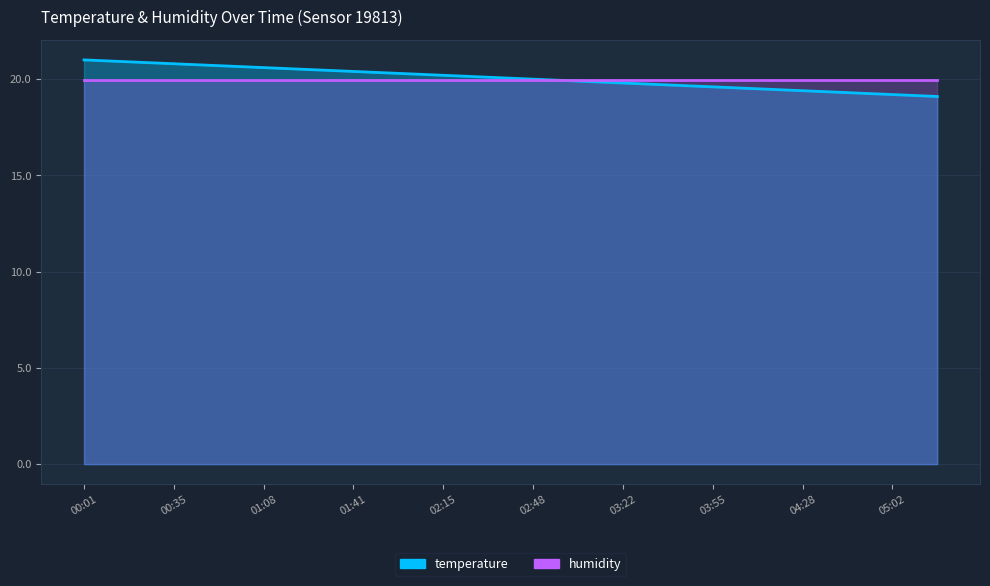

True or false: the data has more than 0 interior local peaks.

False